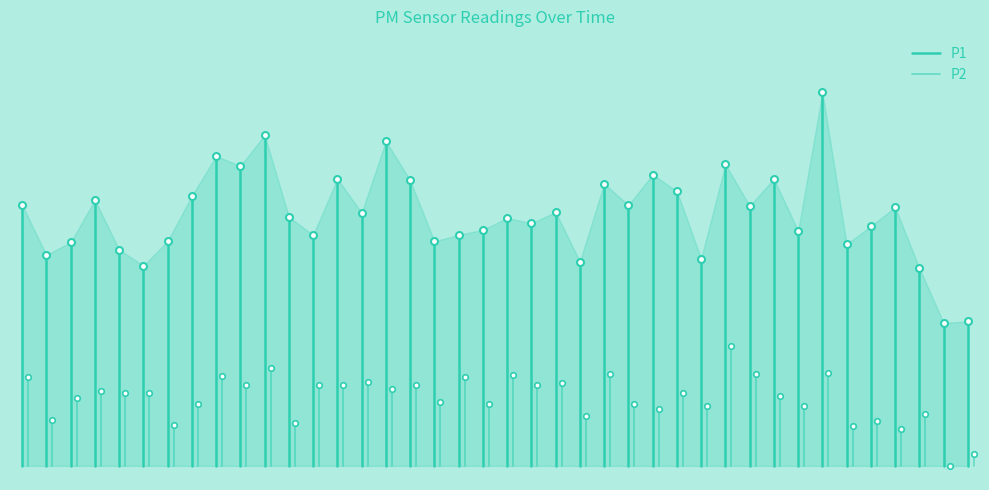

Rank the series by their average value, from highest to lowest.

P1, P2